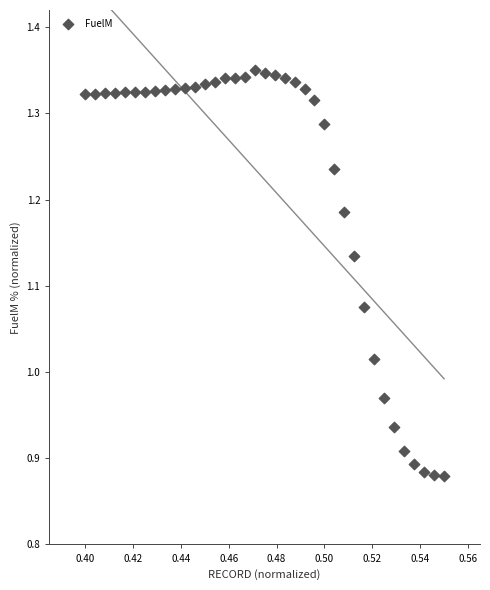

What is the range of Y values (max minus min)?

0.5